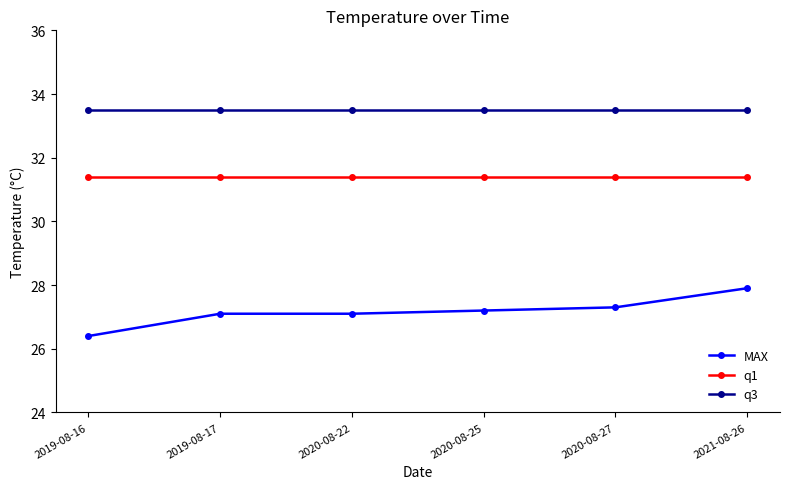

What is the minimum value for q1?

31.4